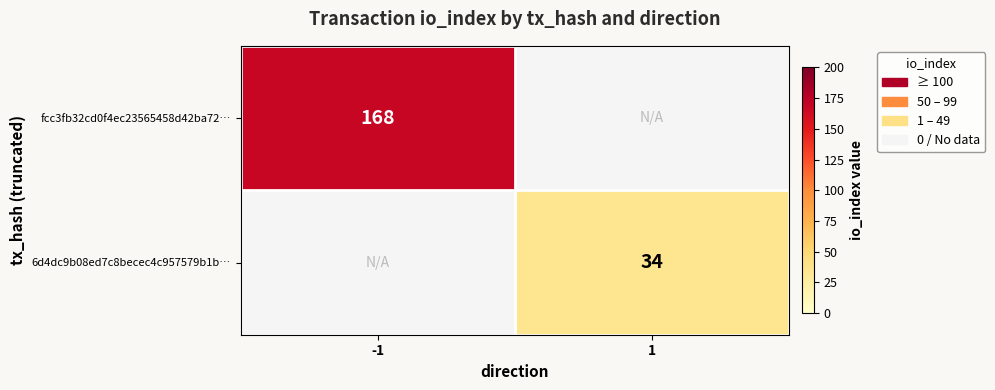

At how many categories does at least one series exceed 106?

1